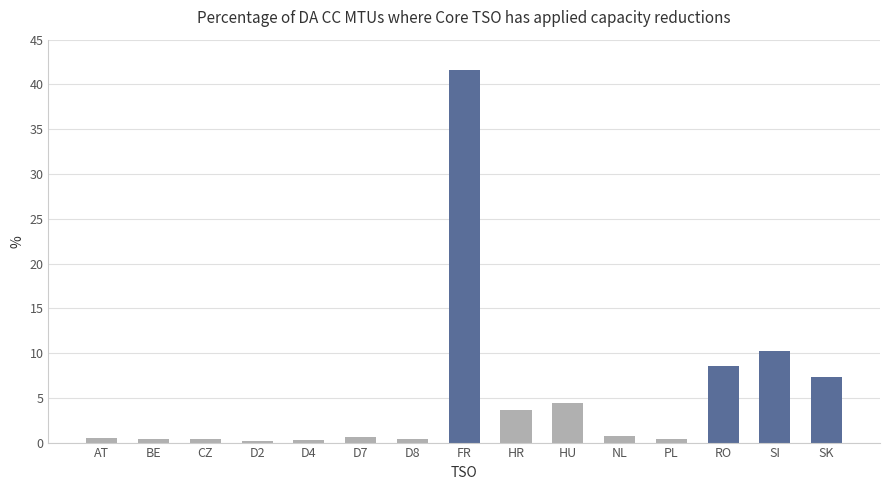

Between HU and D7, which is larger?

HU